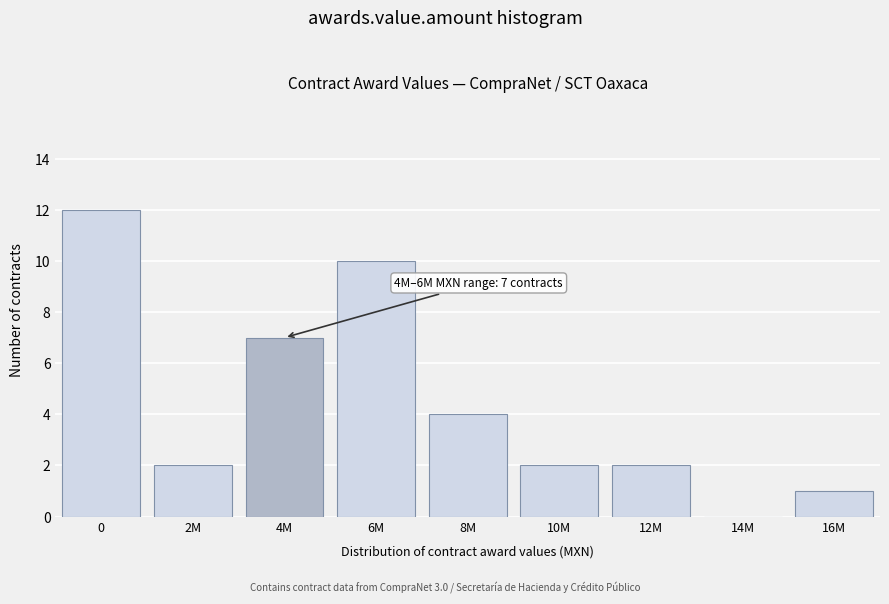

Reading left to right, transcribe all the data shown in this chart.

0=12	2M=2	4M=7	6M=10	8M=4	10M=2	12M=2	14M=0	16M=1